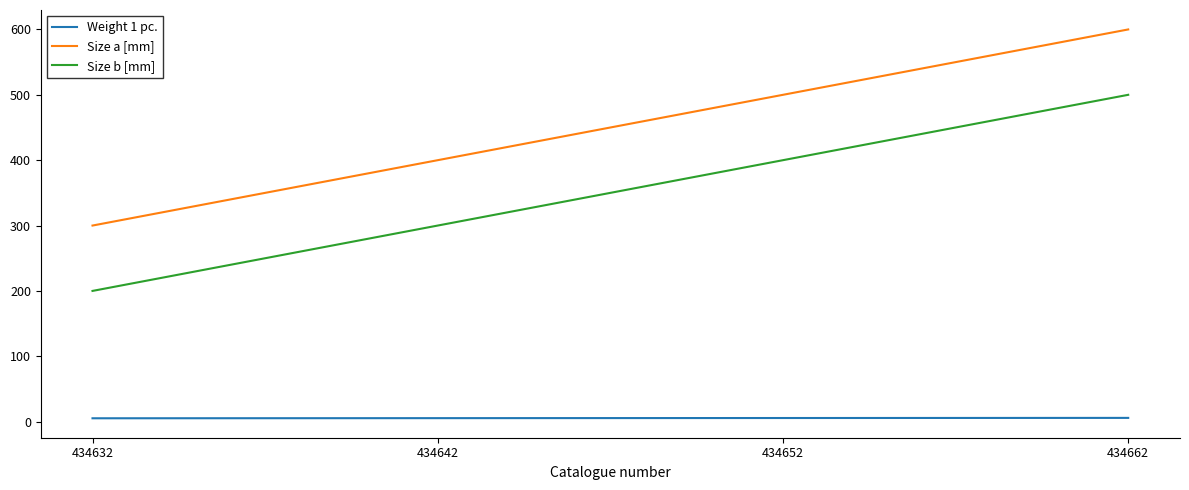

What is the difference between the highest and lowest values at 434642?

394.6